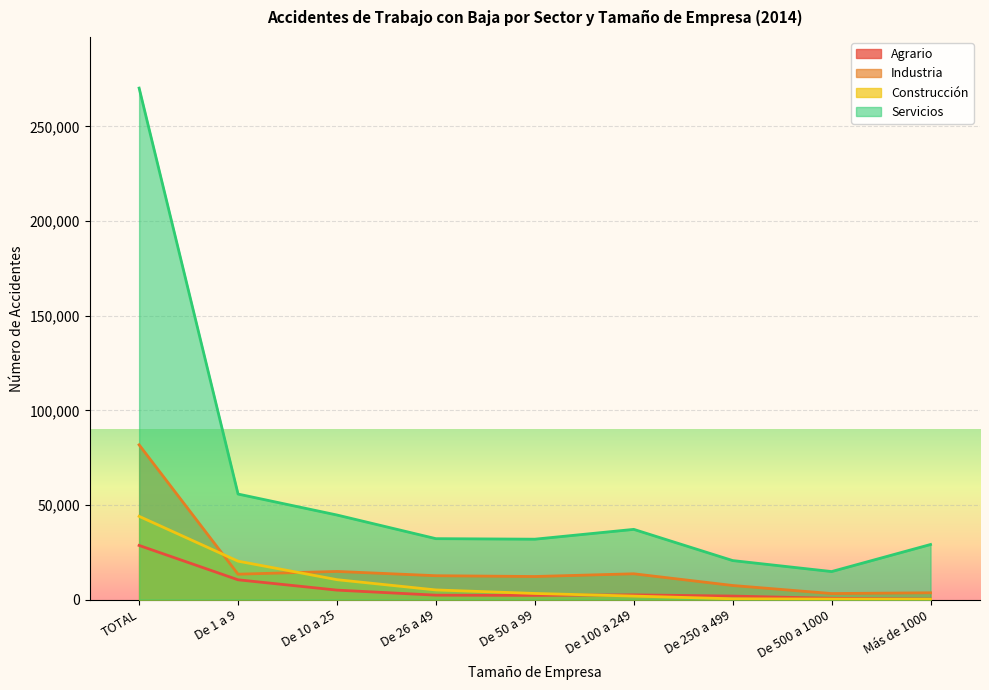

Which series ends up on top after the final intersection of Construcción and Agrario?

Agrario